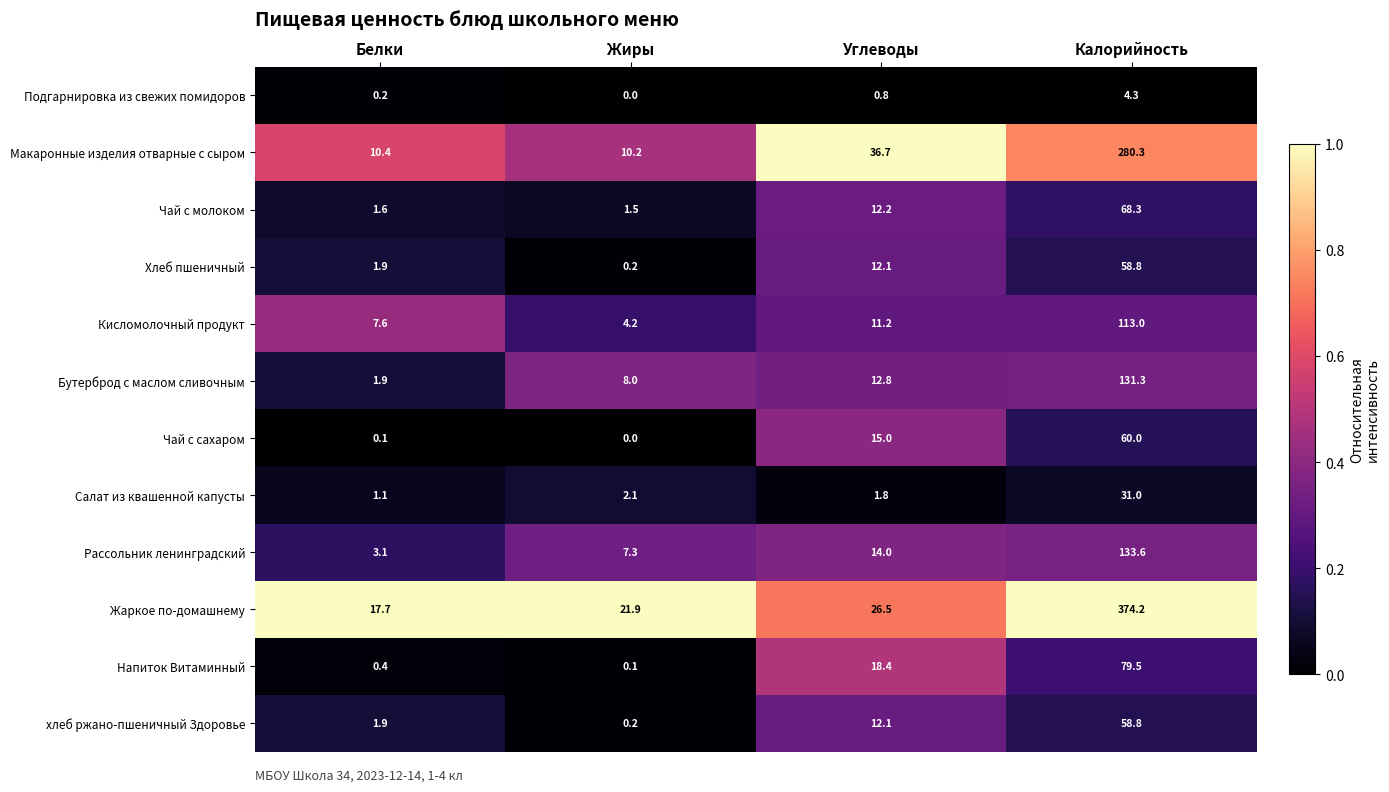

Which series has the largest total across all categories?

Жаркое по-домашнему